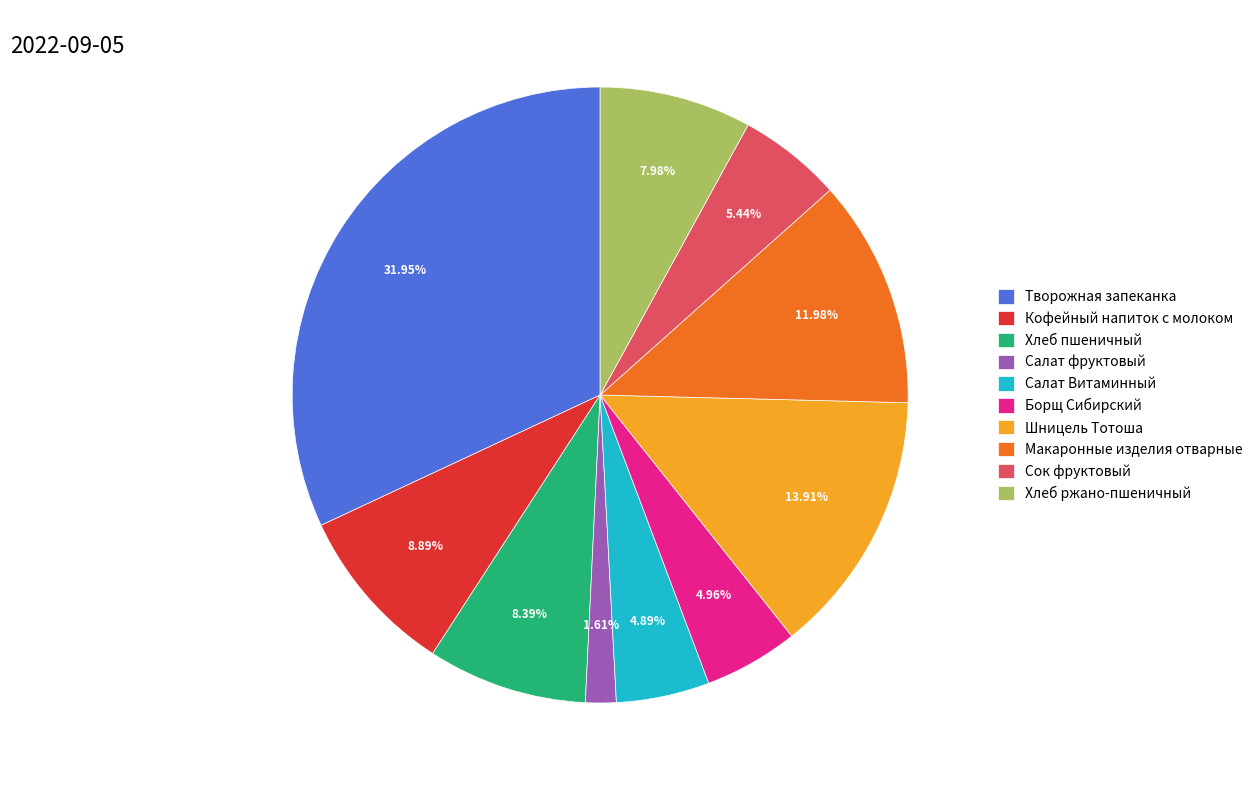

To the nearest percent, what is the difference between the largest and smallest slice percentages?

30%